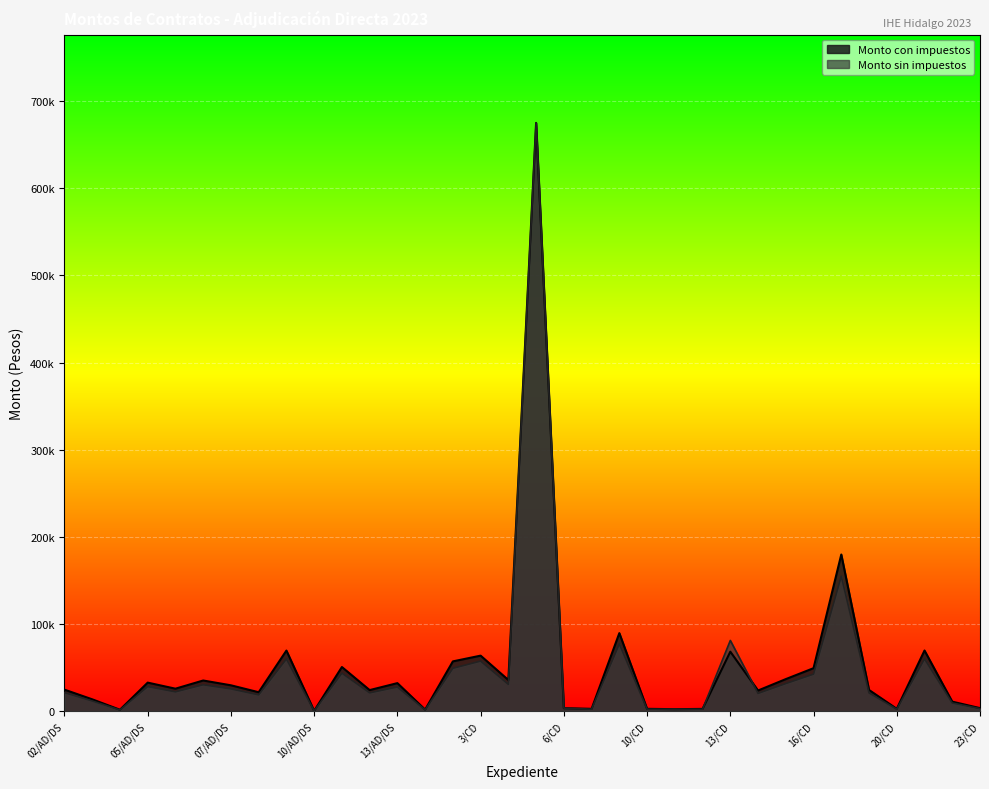

What position from the right is 13/CD?

10